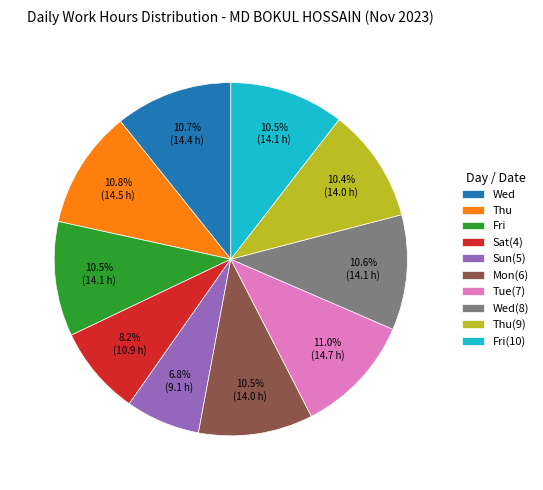

The Tue(7) slice represents 1% of the pie. True or false?

False